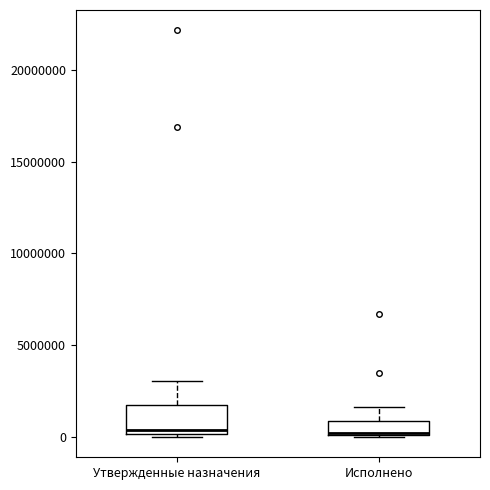

Which box is the tallest, from its lower edge to its upper edge?

Утвержденные назначения